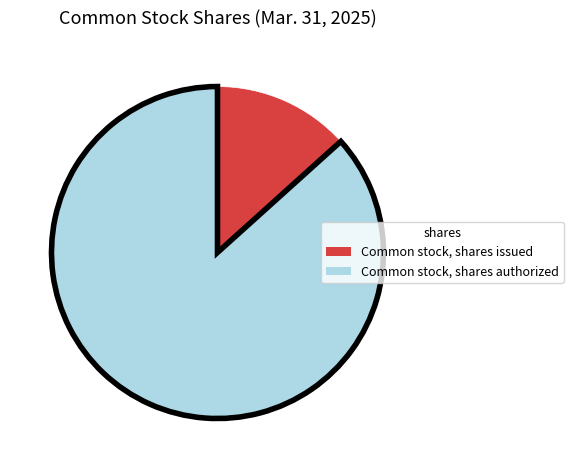

Which slice is the smallest?

Common stock, shares issued